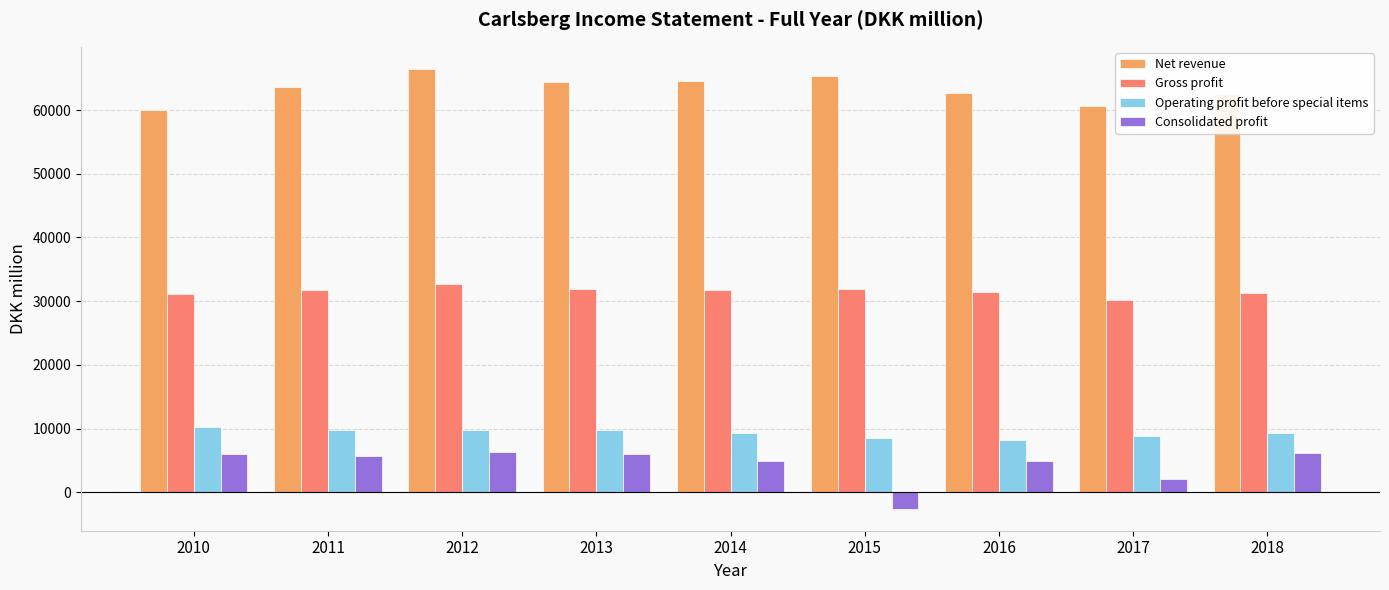

What is the average value of the Net revenue series?

63341